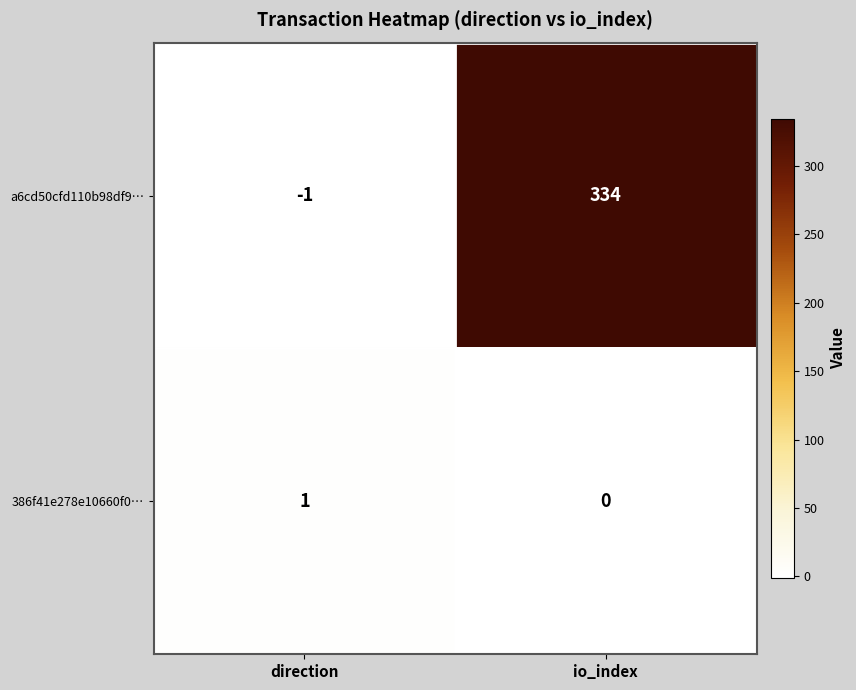

At which category is the sum across all series the highest?

io_index